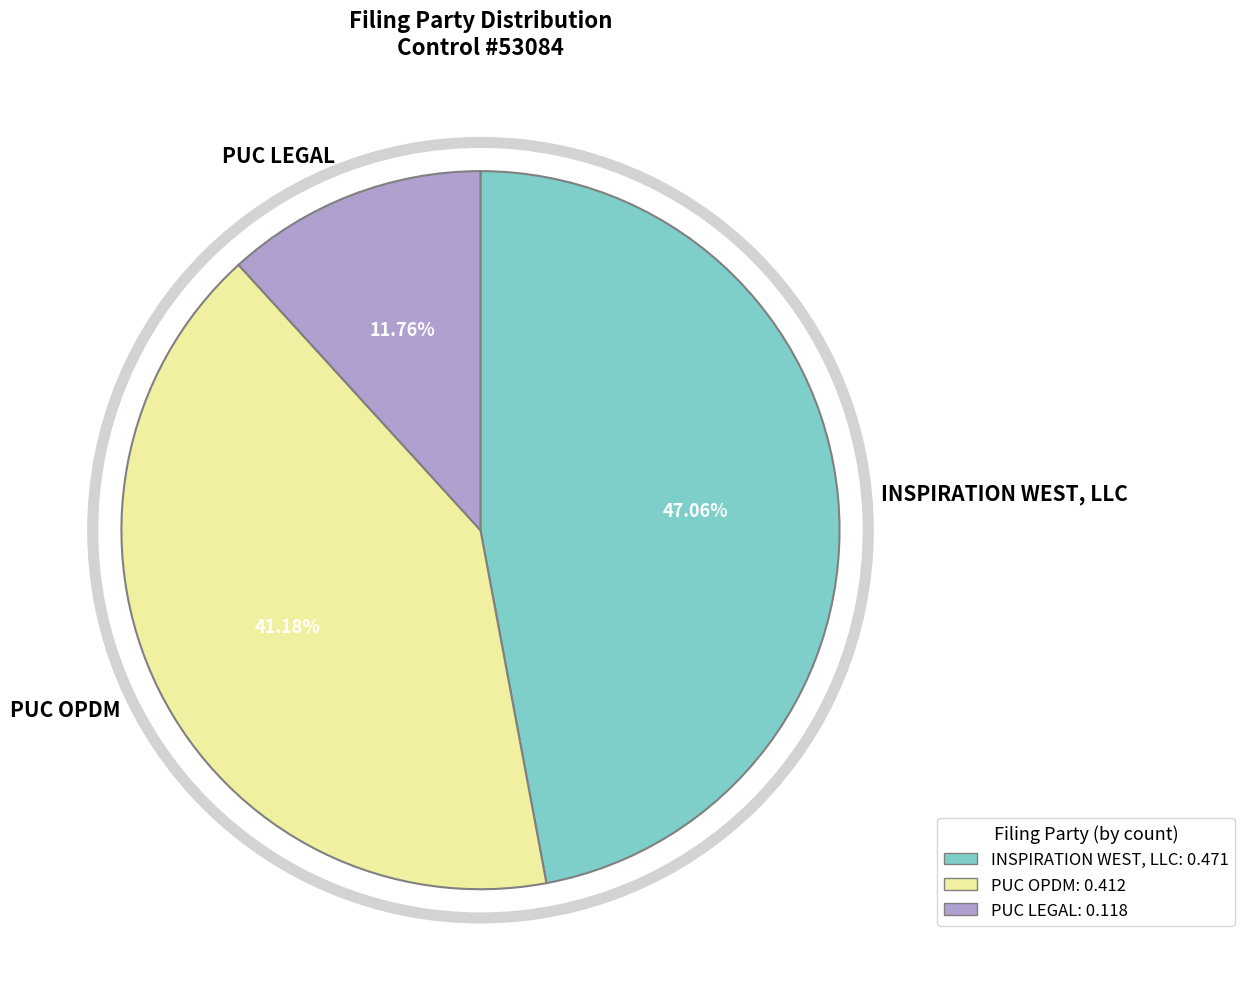

How much of the chart is everything except INSPIRATION WEST, LLC?

52.9%